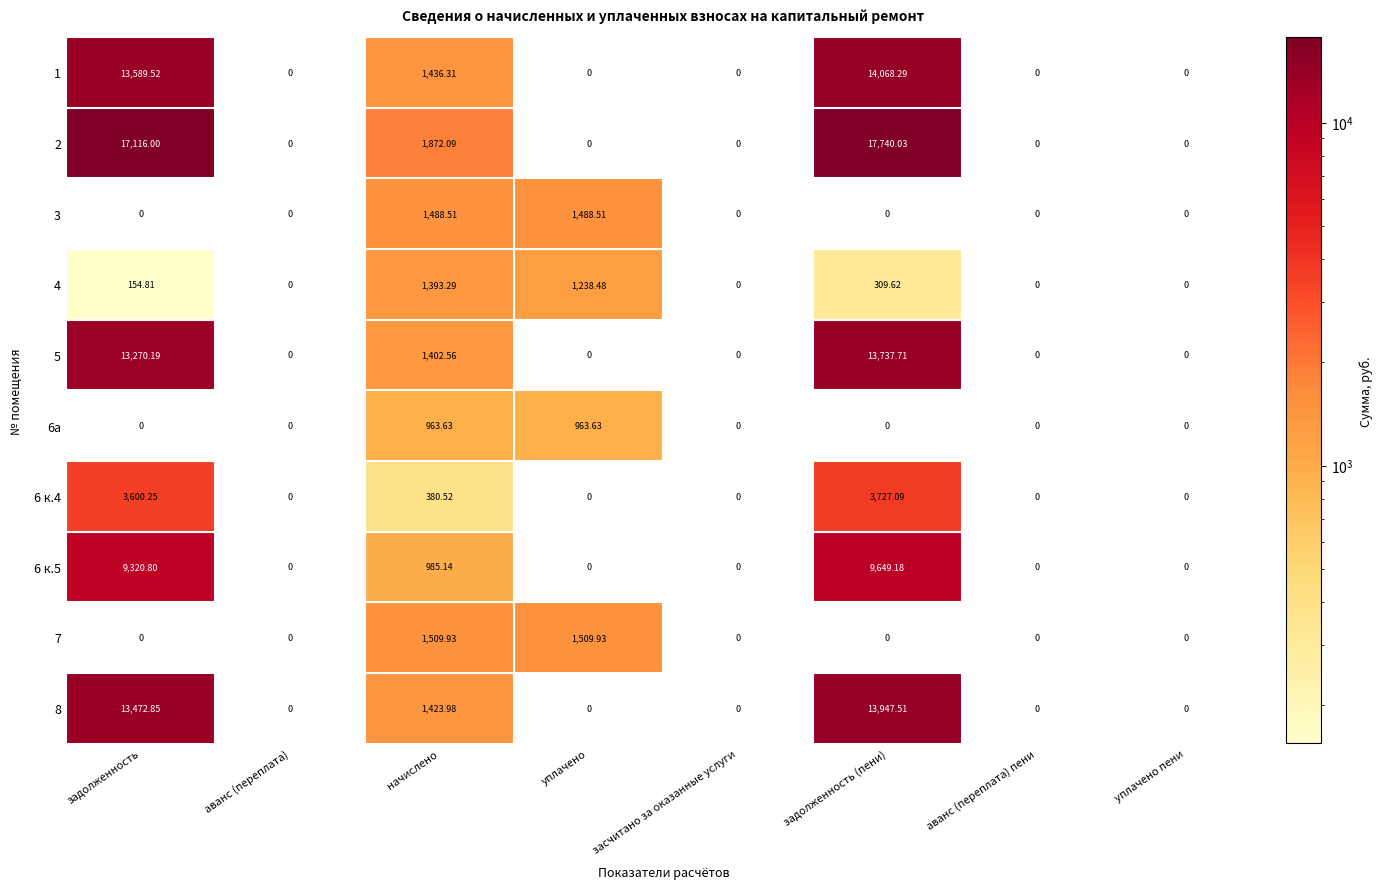

Which series has the largest total across all categories?

2